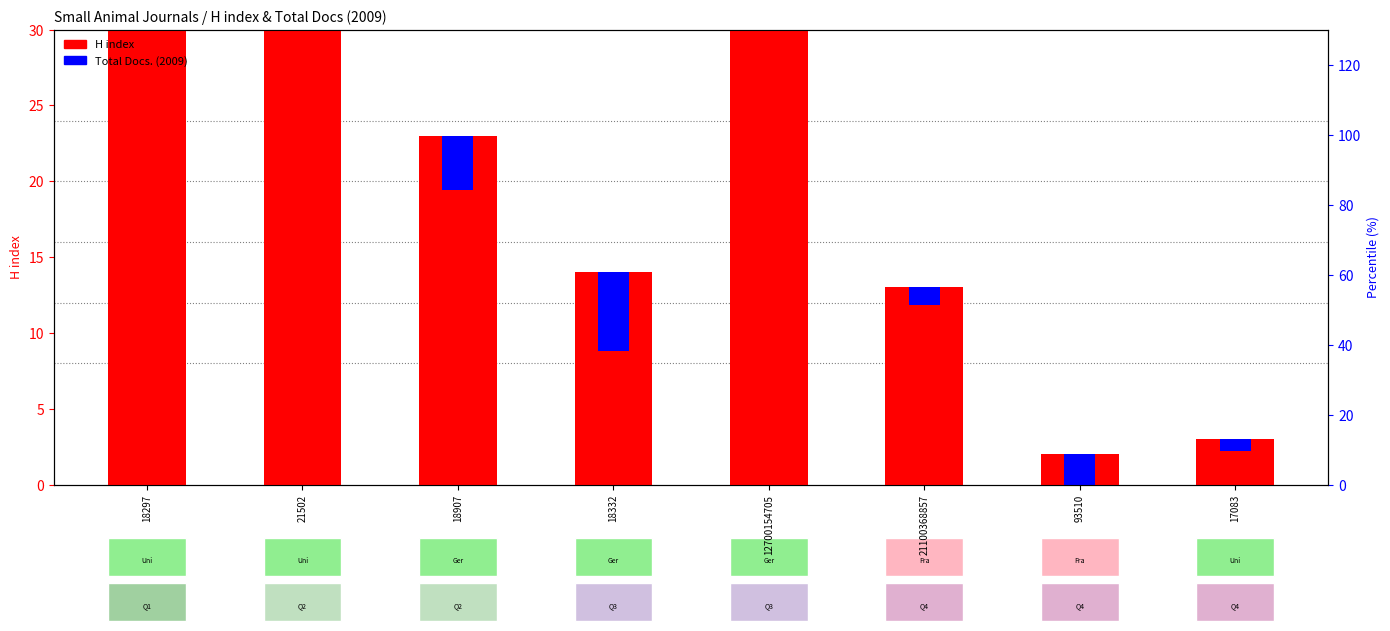

Which has a higher value, 17083 or 18332?

18332